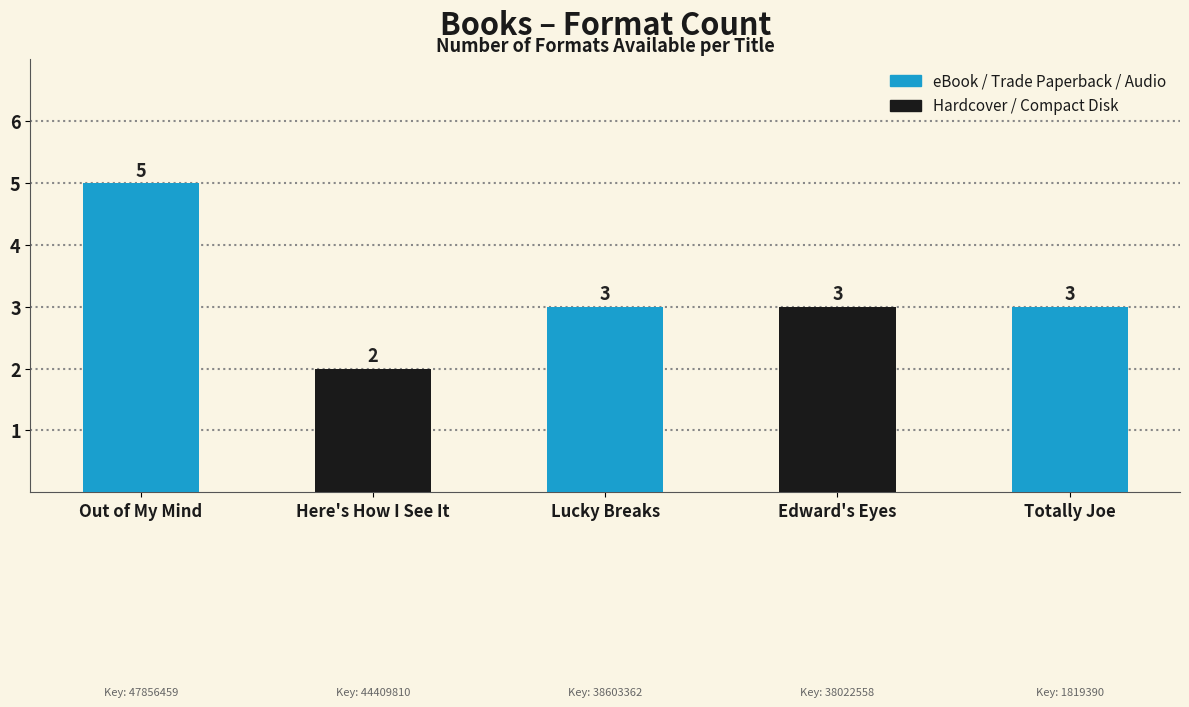

What is the greatest value displayed?

5